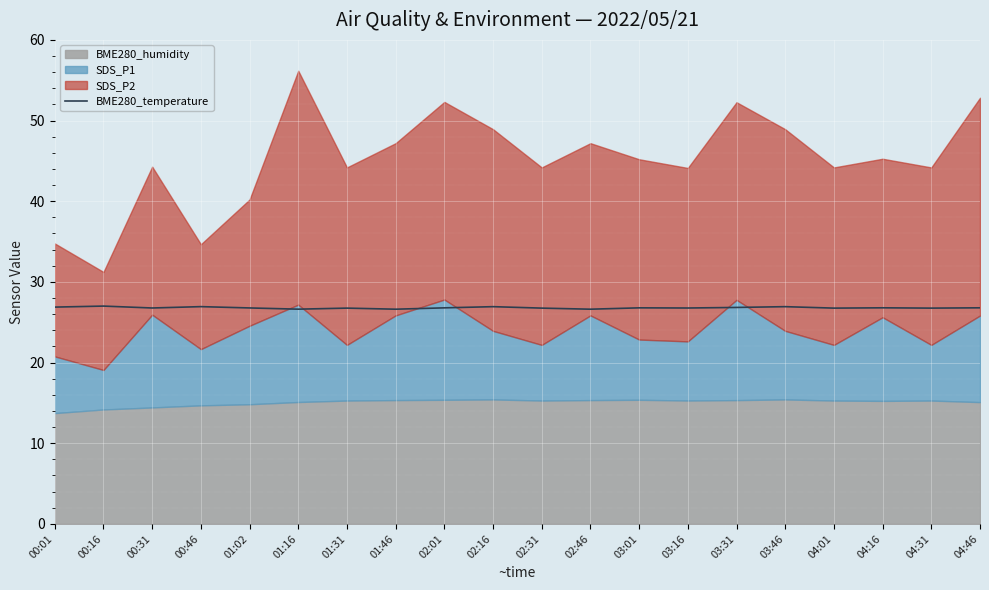

What is the lowest value of the BME280_temperature series?

26.6